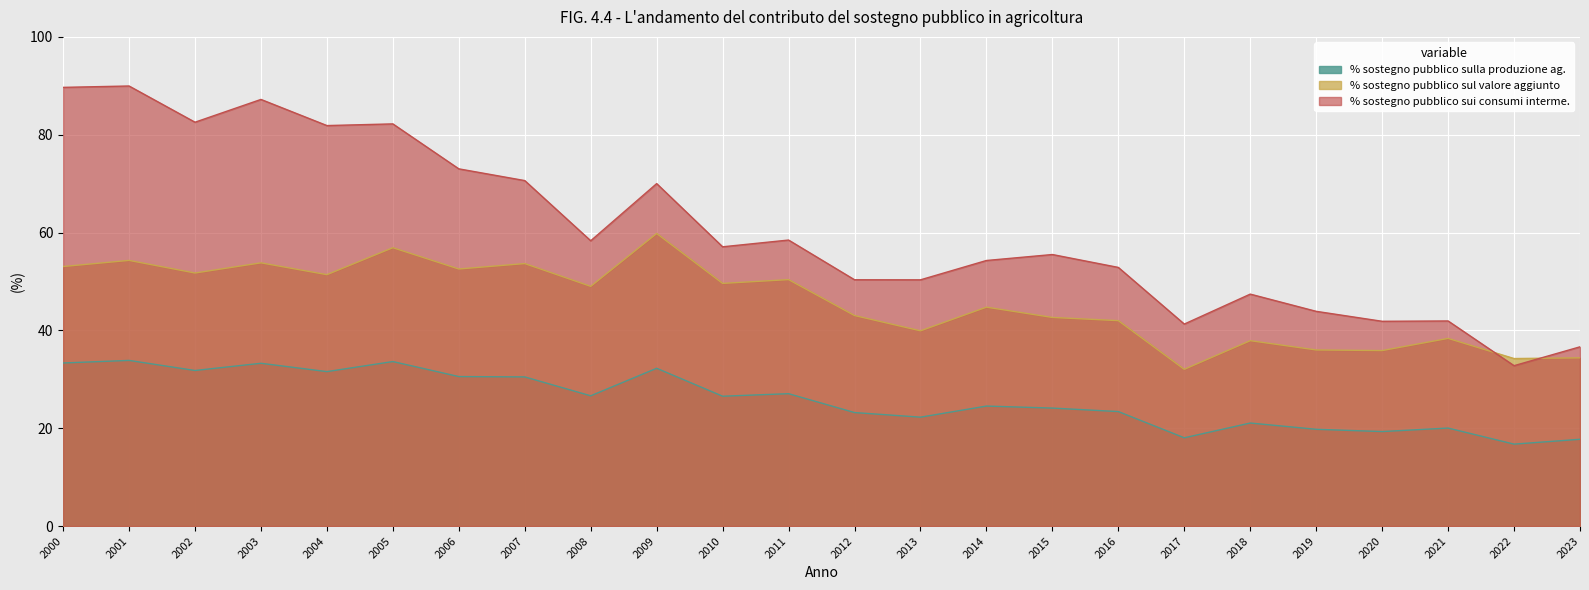

Which category has the lowest value in the % sostegno pubblico sulla produzione ag. series?

2022